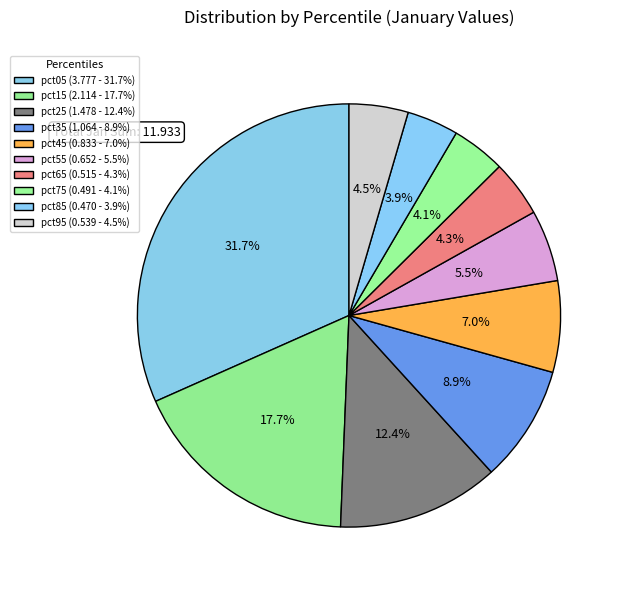

How many segments does this pie chart have?

10